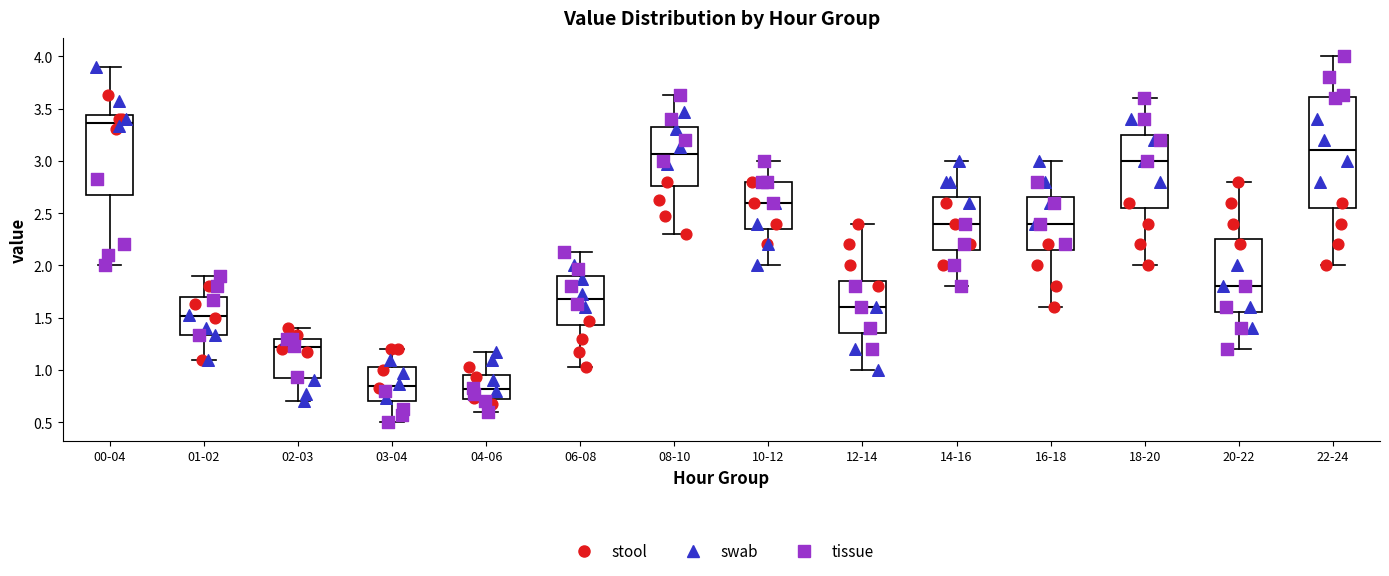

Reading left to right, transcribe this box plot: for each box, give where its median line is, the range the box spans, and where its two whiskers end, as read against the y-axis. The values are not printed on the chart, so give them approximately, as read against the axis.

00-04: median 3.35, box 2.65 to 3.45, whiskers 2.00 to 3.90
01-02: median 1.50, box 1.35 to 1.70, whiskers 1.10 to 1.90
02-03: median 1.20, box 0.90 to 1.30, whiskers 0.70 to 1.40
03-04: median 0.85, box 0.70 to 1.05, whiskers 0.50 to 1.20
04-06: median 0.80, box 0.70 to 0.95, whiskers 0.60 to 1.15
06-08: median 1.70, box 1.45 to 1.90, whiskers 1.05 to 2.15
08-10: median 3.05, box 2.75 to 3.35, whiskers 2.30 to 3.65
10-12: median 2.60, box 2.35 to 2.80, whiskers 2.00 to 3.00
12-14: median 1.60, box 1.35 to 1.85, whiskers 1.00 to 2.40
14-16: median 2.40, box 2.15 to 2.65, whiskers 1.80 to 3.00
16-18: median 2.40, box 2.15 to 2.65, whiskers 1.60 to 3.00
18-20: median 3.00, box 2.55 to 3.25, whiskers 2.00 to 3.60
20-22: median 1.80, box 1.55 to 2.25, whiskers 1.20 to 2.80
22-24: median 3.10, box 2.55 to 3.60, whiskers 2.00 to 4.00